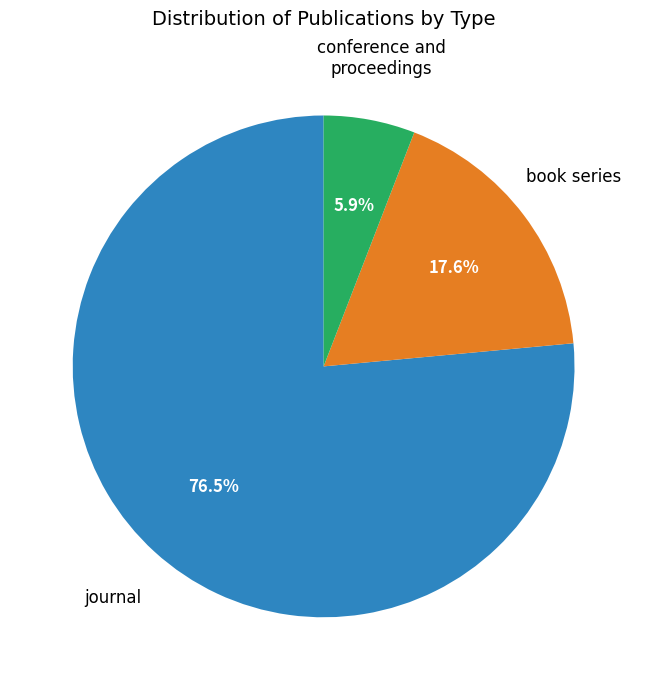

Is there any slice that represents more than half of the pie?

Yes